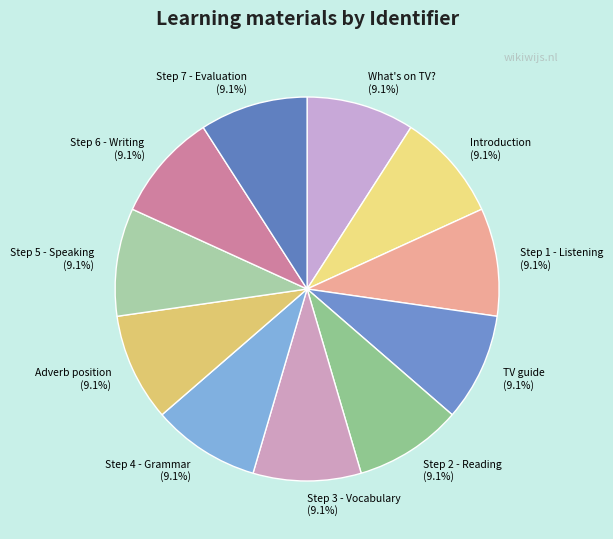

What percentage is the Step 4 - Grammar slice, to the nearest percent?

9%